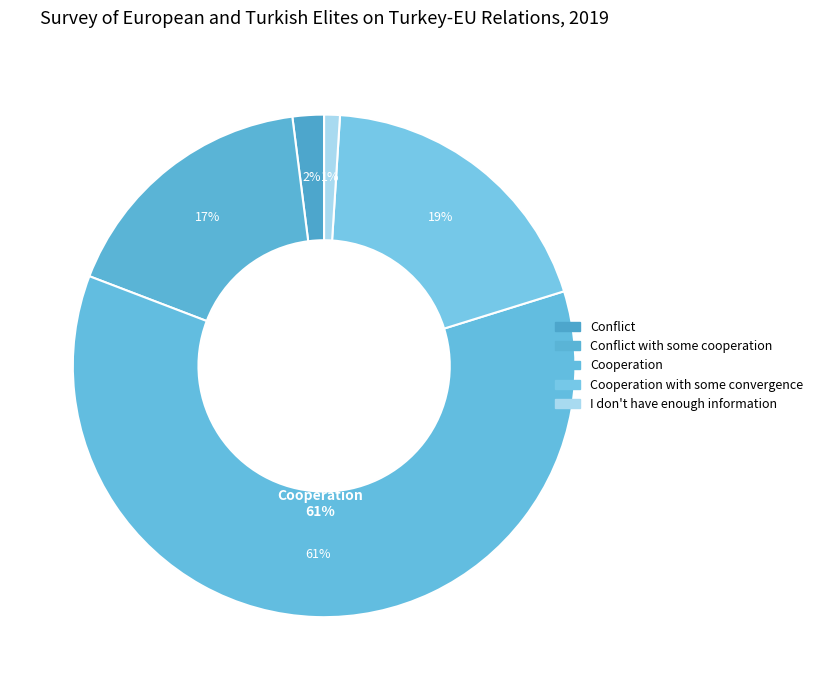

Approximately how many times larger is the value at Cooperation compared to Conflict?

30.0